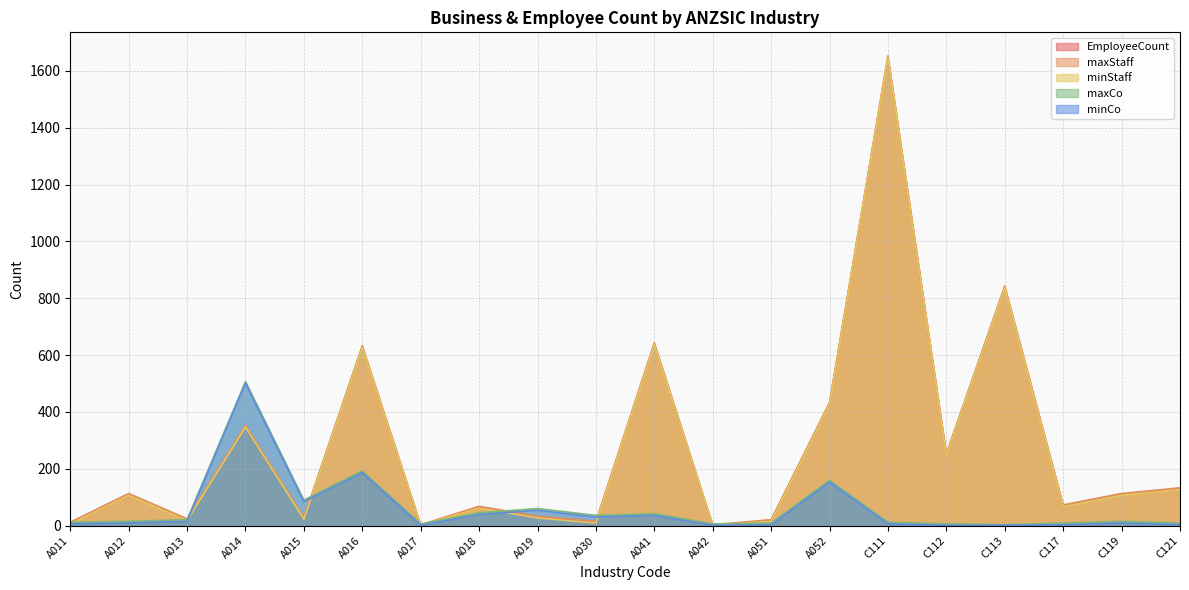

How many times do maxCo and maxStaff cross each other?

8